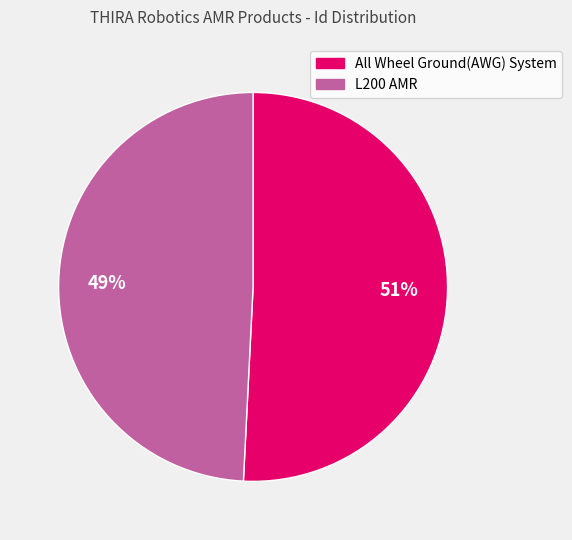

Which has a higher value, All Wheel Ground(AWG) System or L200 AMR?

All Wheel Ground(AWG) System